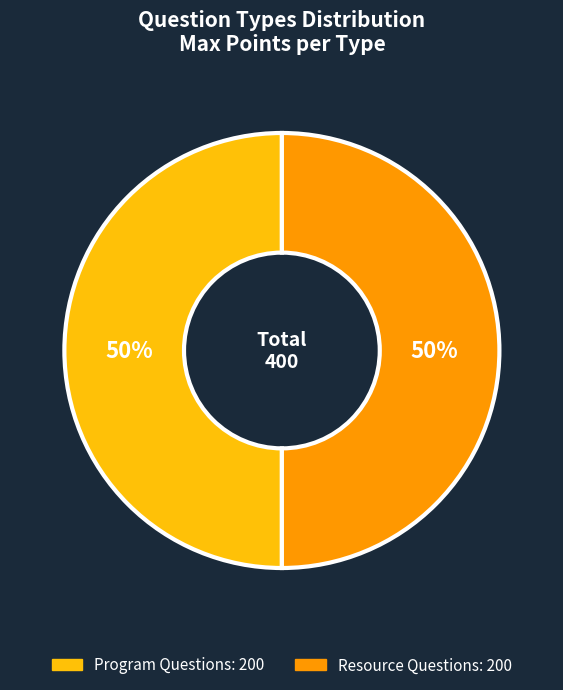

To the nearest percent, what is the average slice percentage?

50%